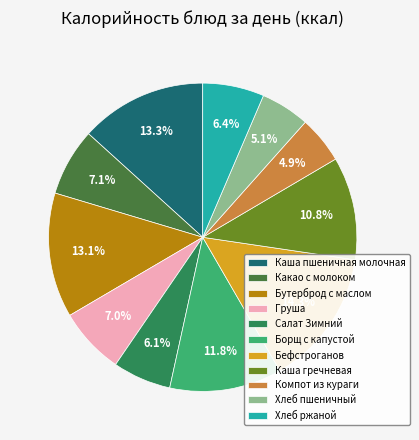

Does Компот из кураги account for over 50% of the chart?

No